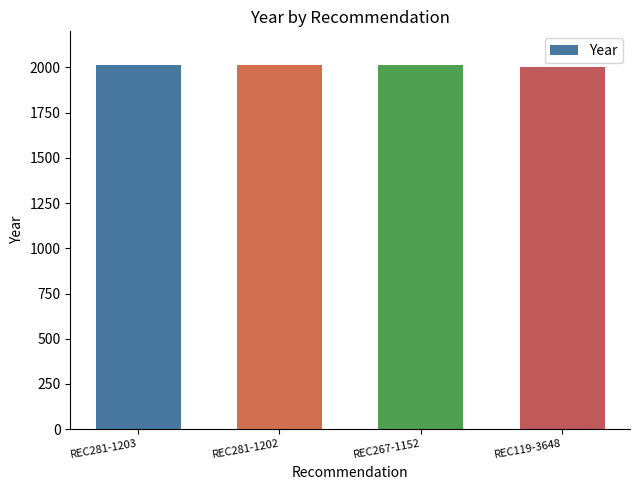

What is the ratio of the value at REC119-3648 to the value at REC281-1203?

1.0